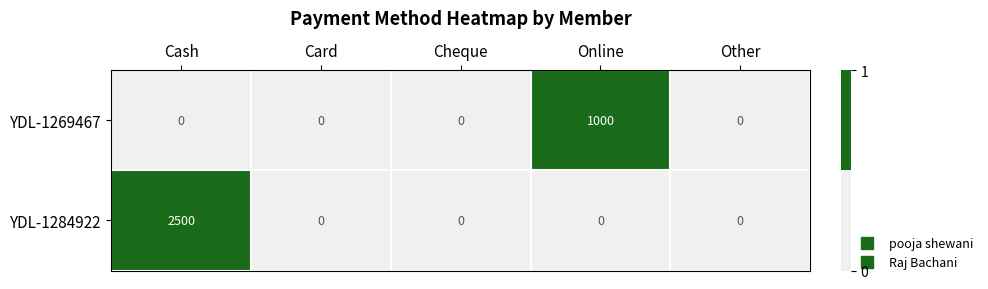

What is the spread (max minus min) of values at Online?

1000